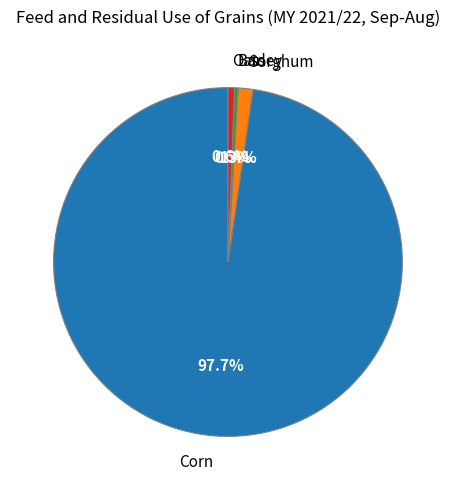

Is there a majority slice in this chart?

Yes